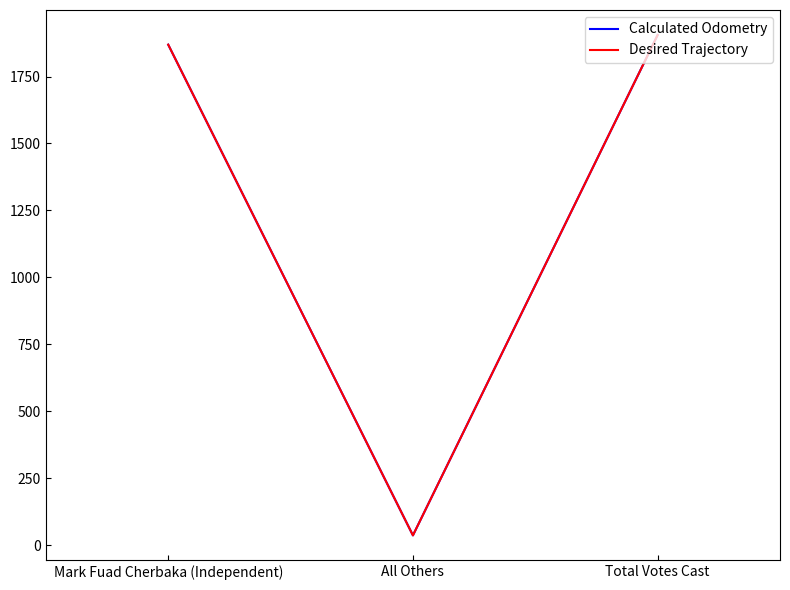

Does the chart have visible grid lines?

No